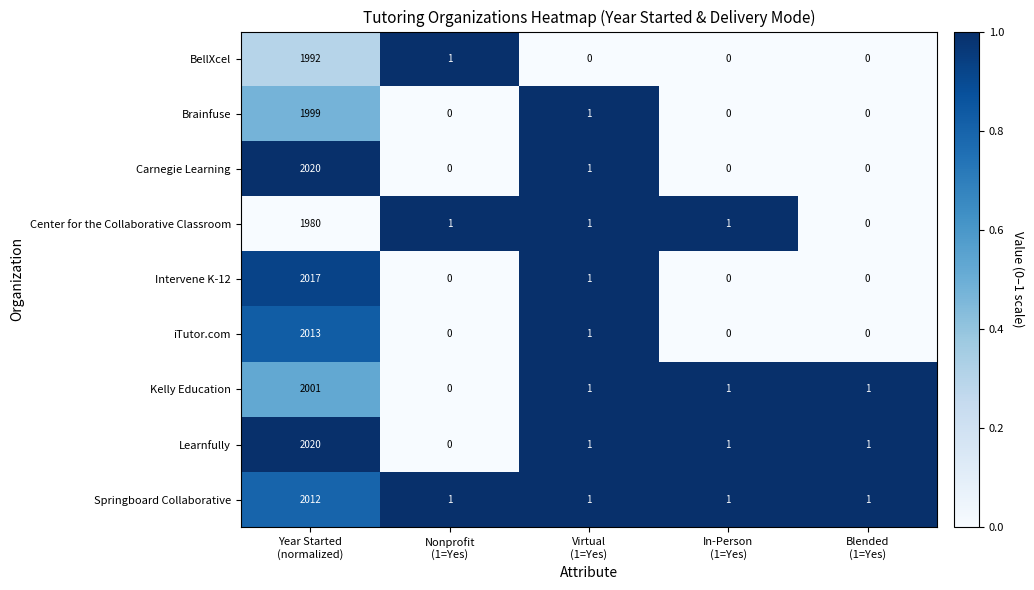

Count the number of data series in this chart.

9